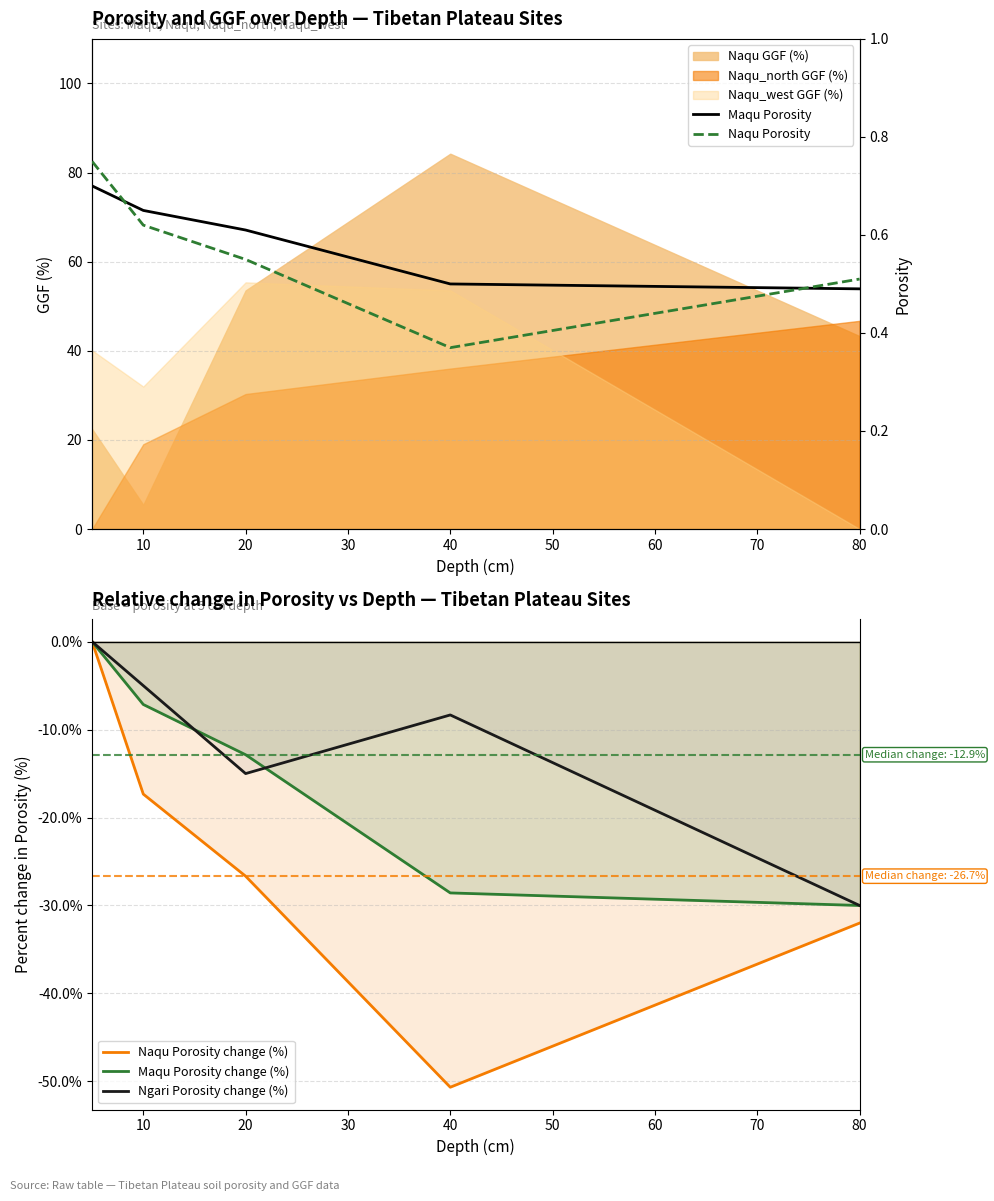

True or false: Naqu Porosity change (%) has more than 0 interior local peaks.

False